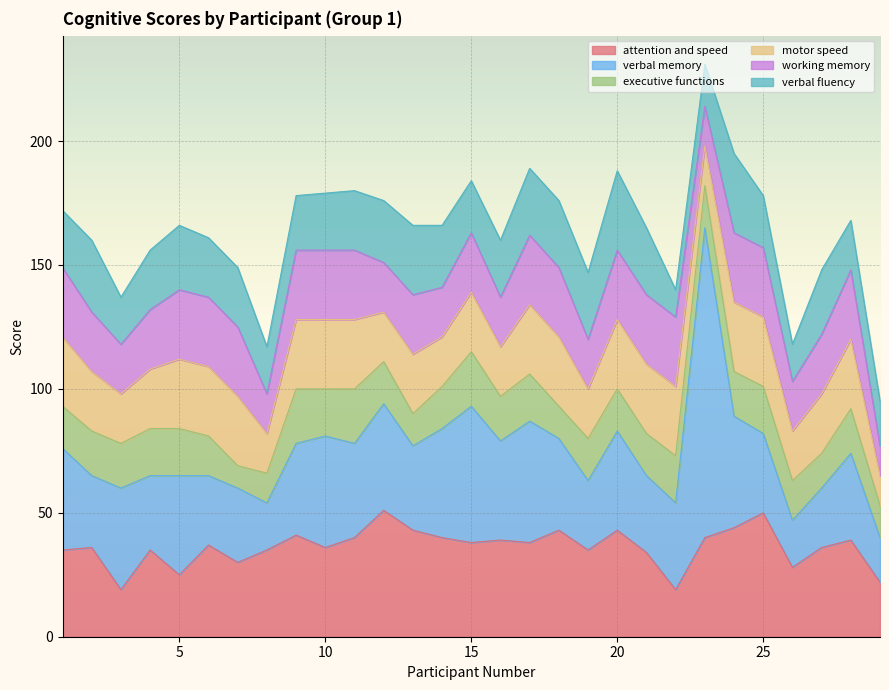

Is it true that working memory equals 9 at 5?

False